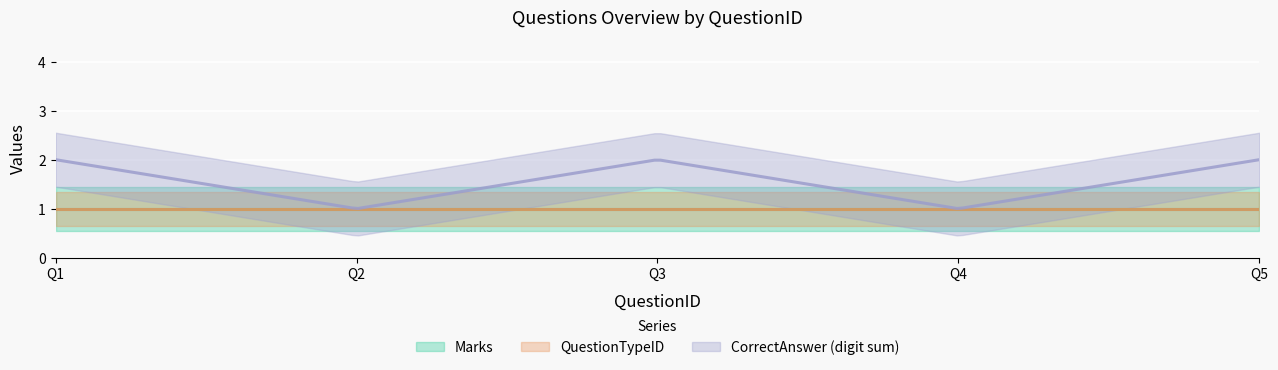

True or false: CorrectAnswer_numeric and Marks intersect in this chart.

False